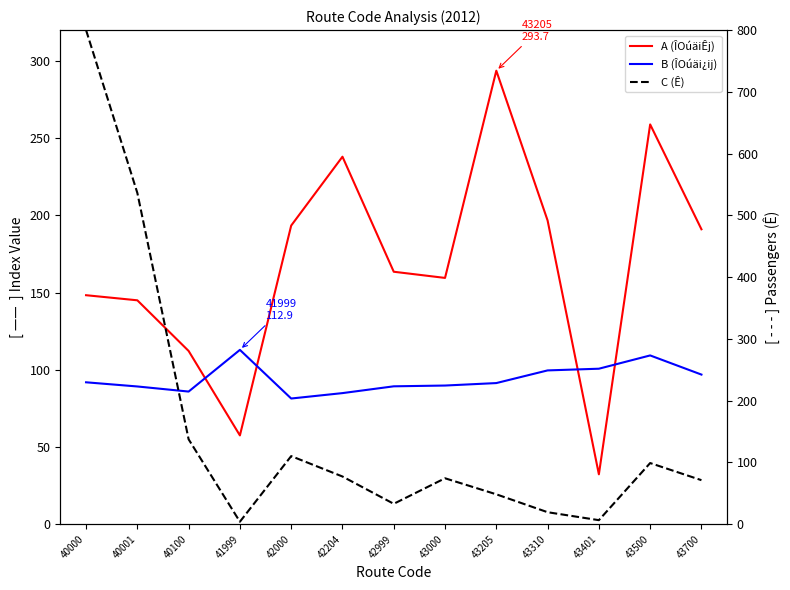

How many data points in B (ÎOúäi¿ij) are above 91?

7